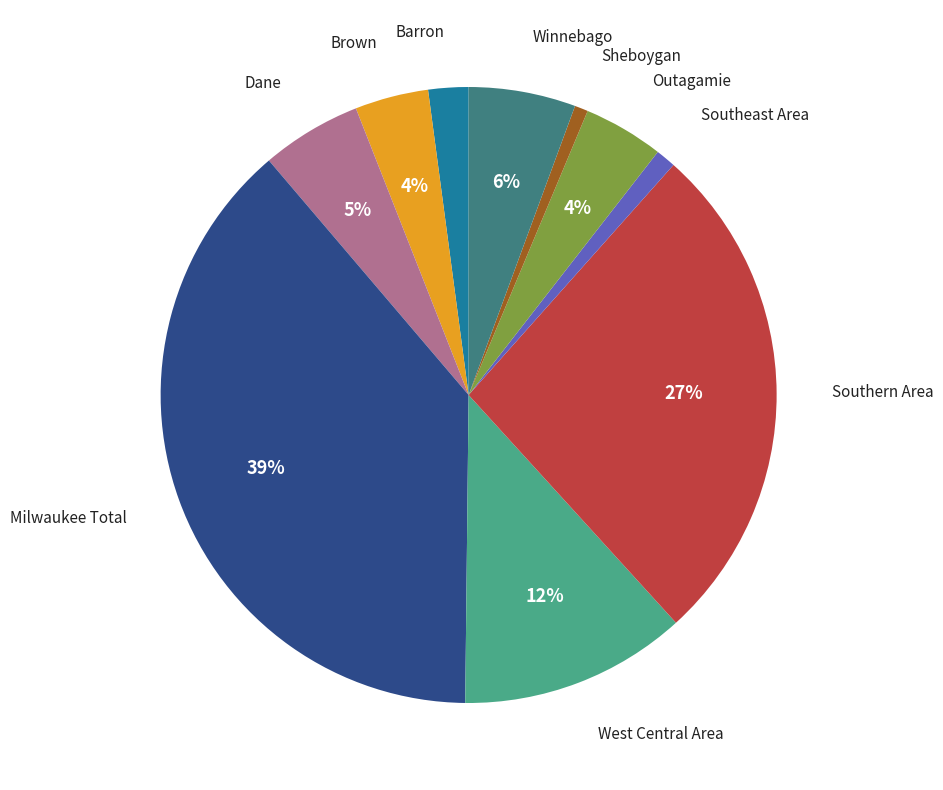

Count the number of slices in the pie.

10